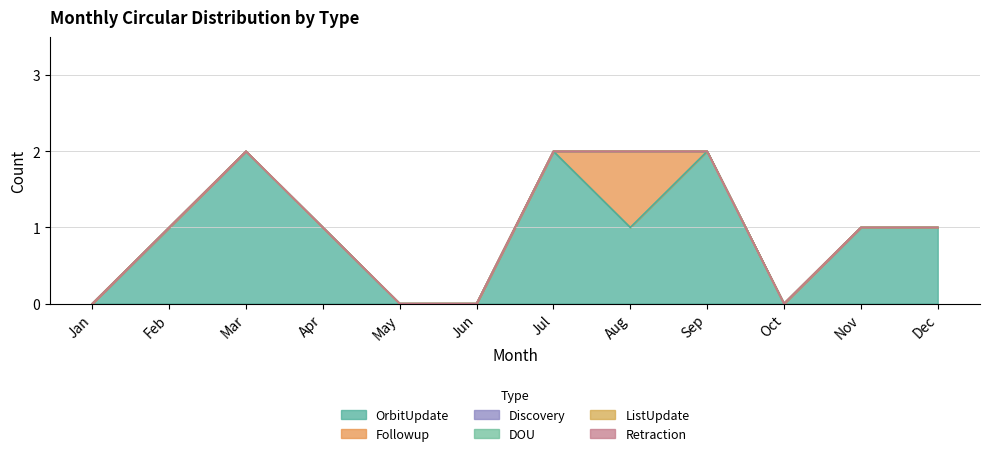

Count the number of categories in the chart.

12